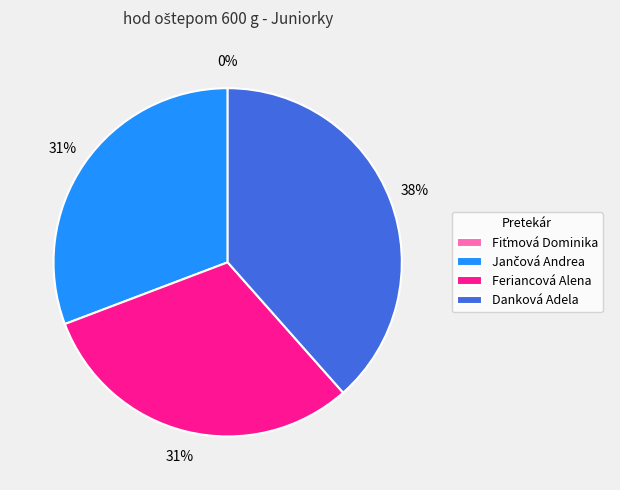

Is Jančová Andrea the majority of the pie?

No